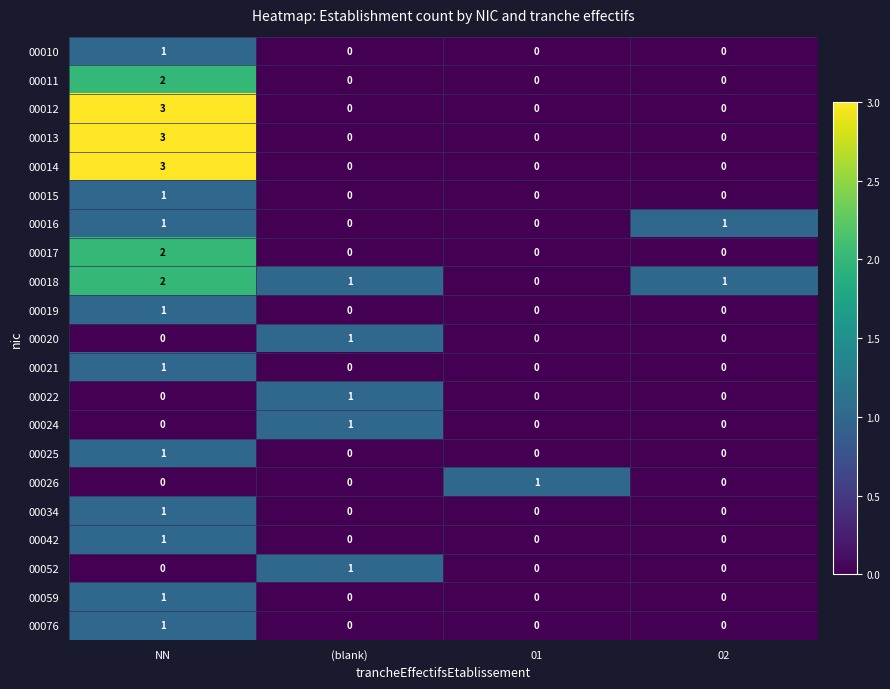

What is the greatest value displayed?

3